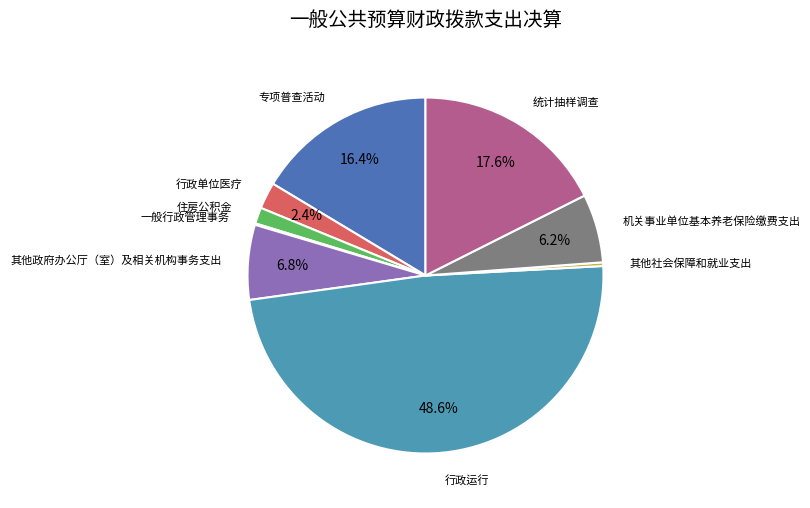

To the nearest percent, what is the difference between the largest and smallest slice percentages?

49%